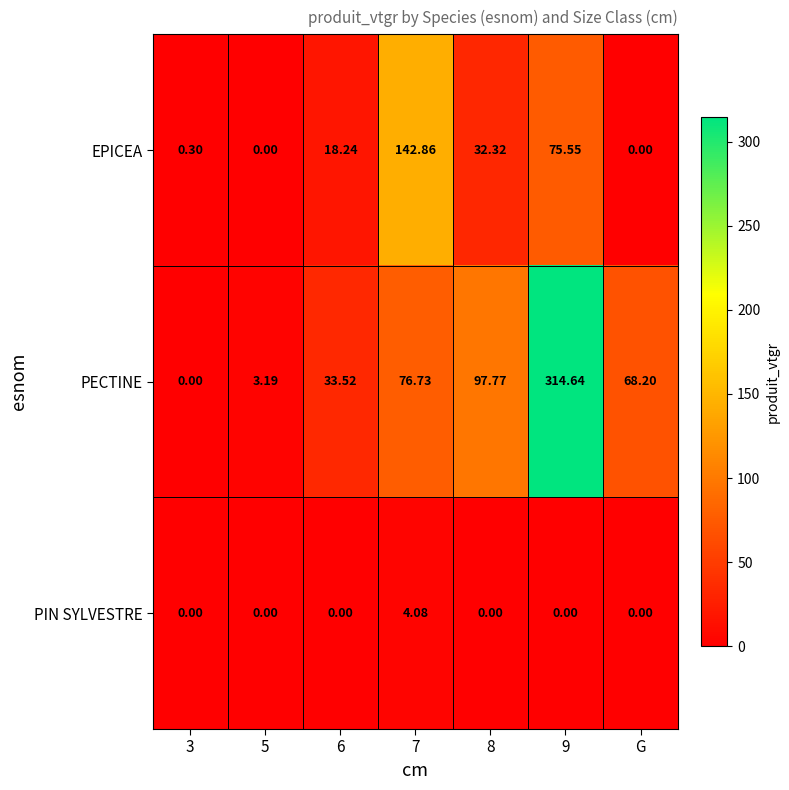

Rank the series at 8 from highest to lowest value.

PECTINE, EPICEA, PIN SYLVESTRE